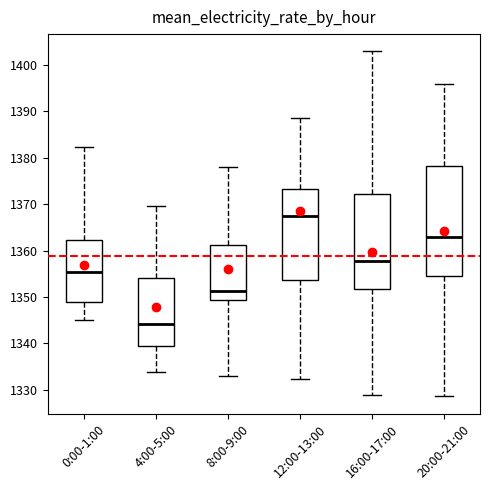

Reading left to right, transcribe this box plot: for each box, give where its median line is, the range the box spans, and where its two whiskers end, as read against the y-axis. The values are not printed on the chart, so give them approximately, as read against the axis.

0:00-1:00: median 1355, box 1349 to 1362, whiskers 1345 to 1382
4:00-5:00: median 1344, box 1340 to 1354, whiskers 1334 to 1370
8:00-9:00: median 1351, box 1349 to 1361, whiskers 1333 to 1378
12:00-13:00: median 1368, box 1354 to 1373, whiskers 1332 to 1389
16:00-17:00: median 1358, box 1352 to 1372, whiskers 1329 to 1403
20:00-21:00: median 1363, box 1354 to 1378, whiskers 1329 to 1396